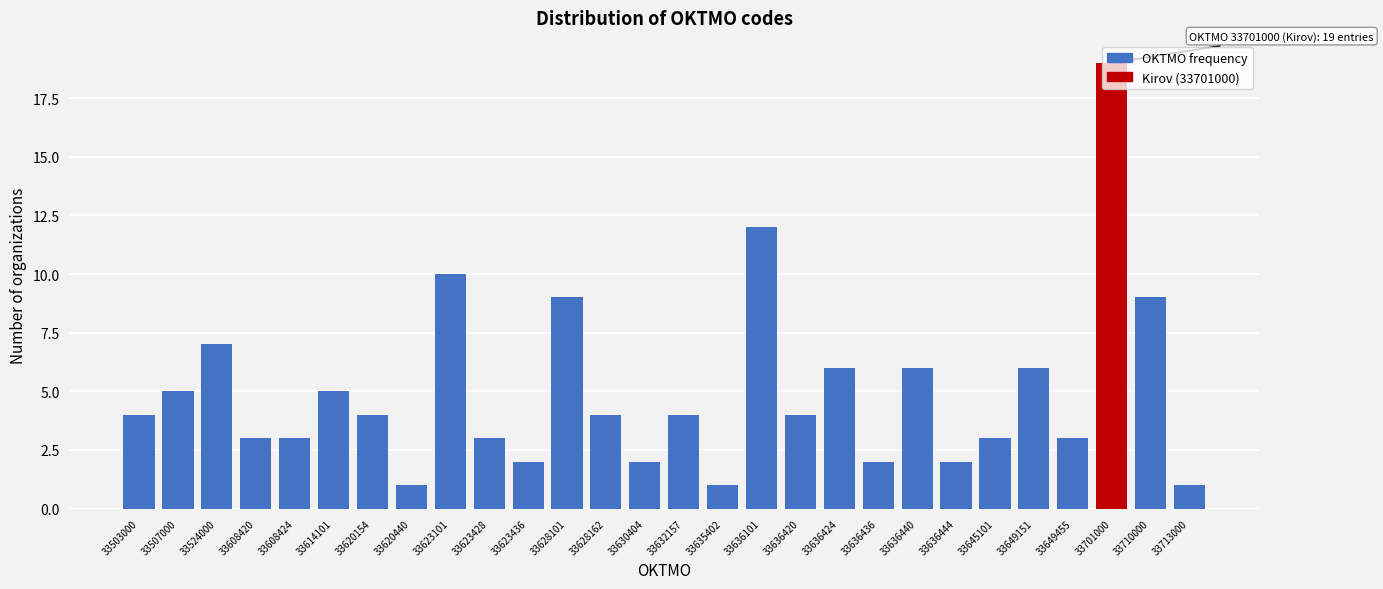

Between 33608420 and 33701000, which is larger?

33701000